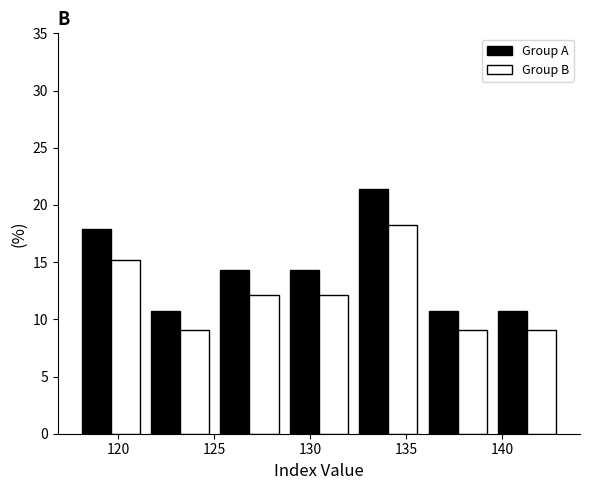

In the Group B series, which range on the x-axis has the tallest bar?

132.5 to 136.0